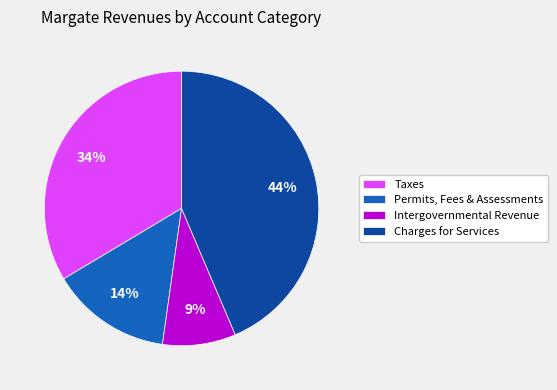

To the nearest percent, what is the difference between the Charges for Services and Intergovernmental Revenue slice percentages?

35%